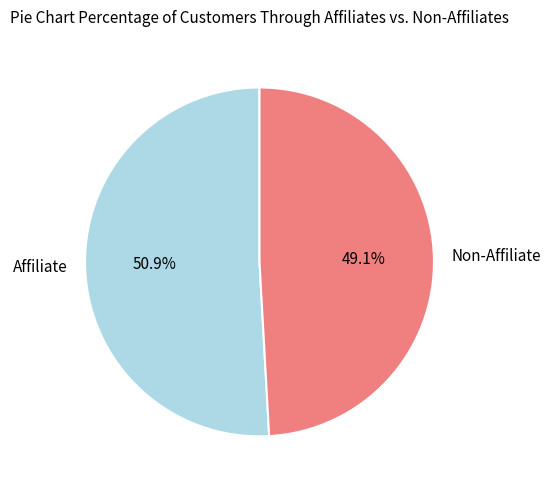

What is the ratio of the value at Non-Affiliate to the value at Affiliate?

1.0